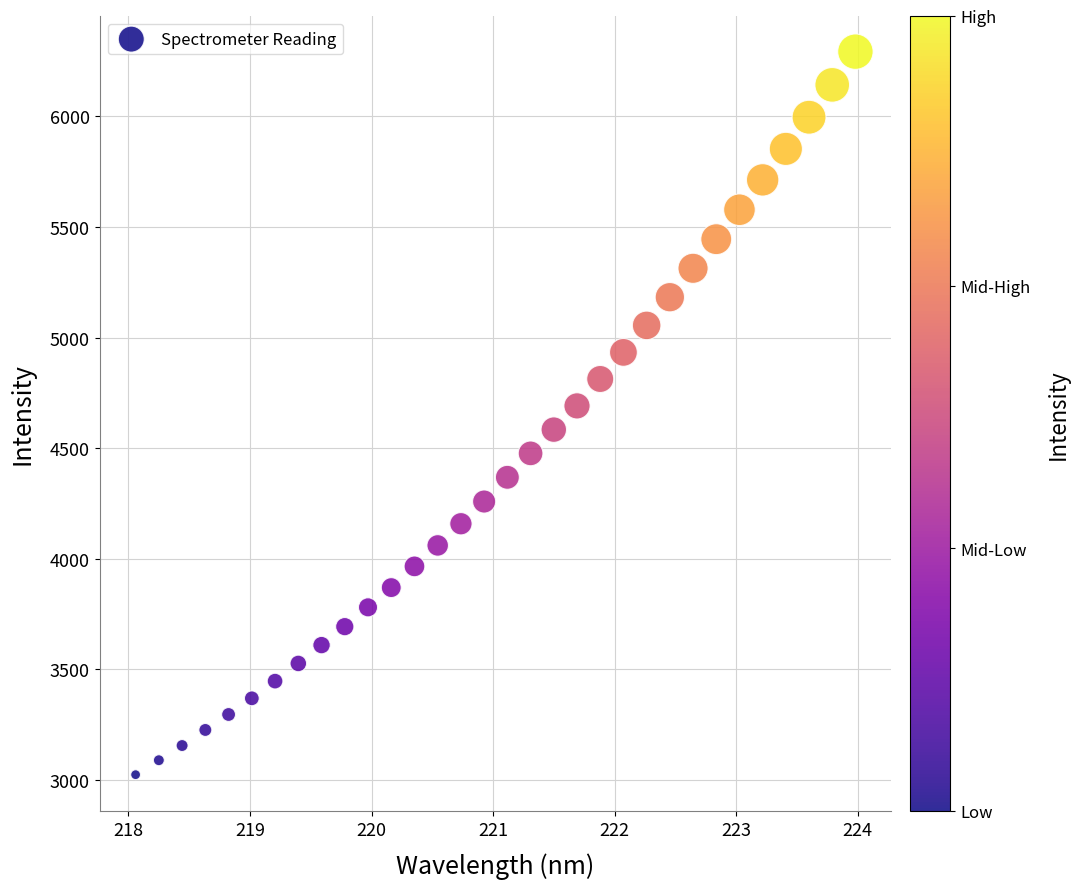

What is the range of X values (max minus min)?

5.9